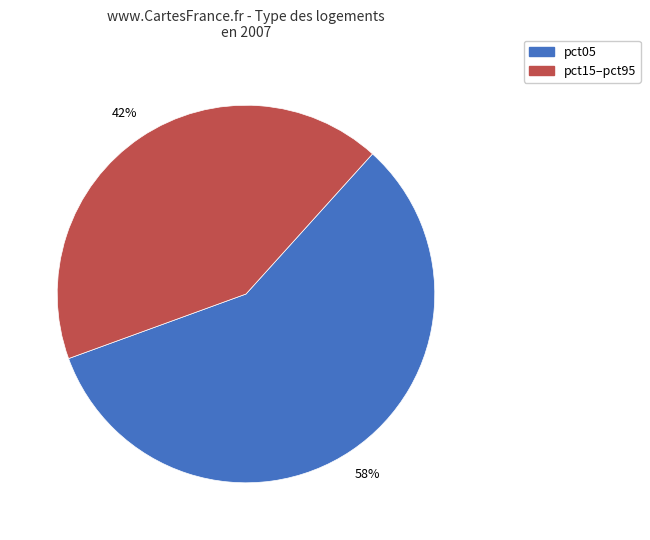

Is there a majority slice in this chart?

Yes